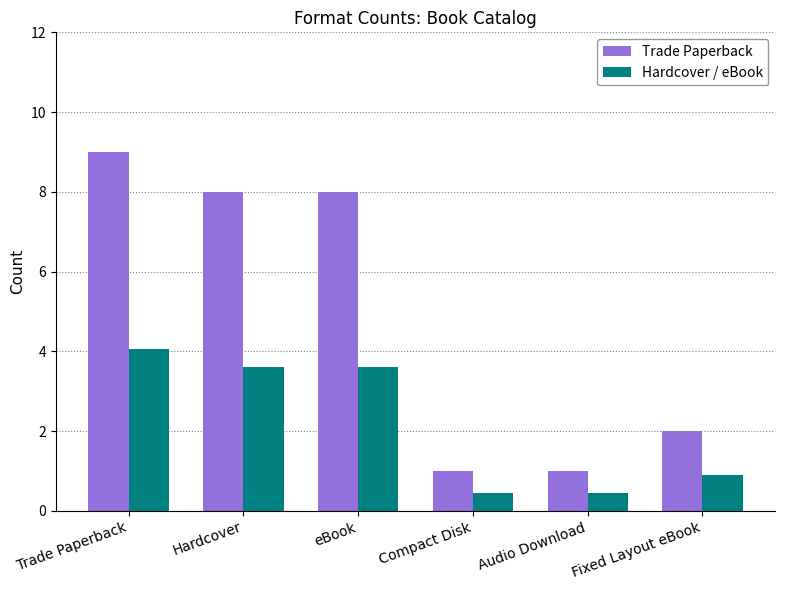

What is the difference between the maximum and minimum values in the Hardcover / eBook series?

3.6